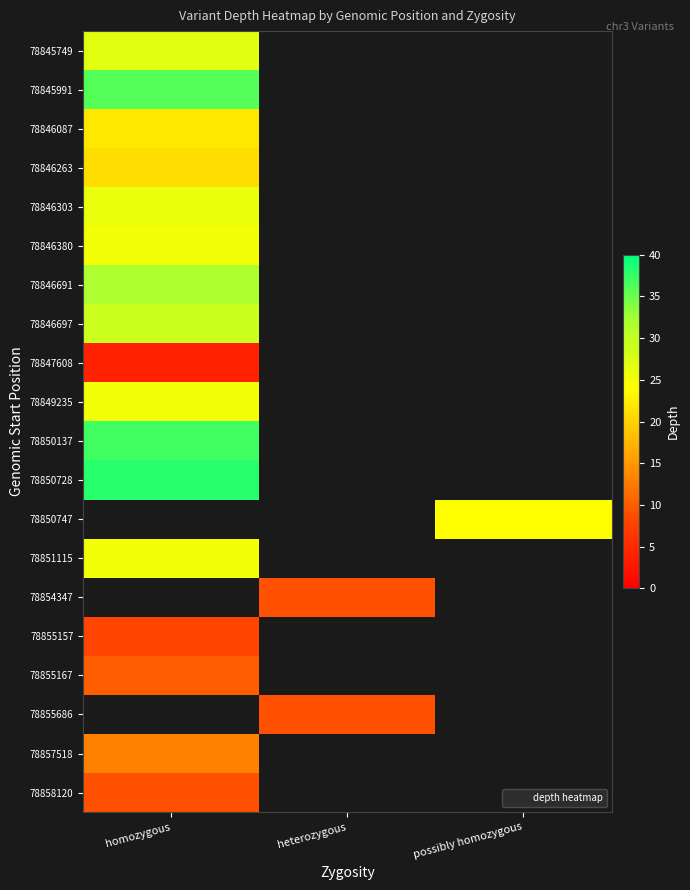

Which category has the highest value in the 78846697 series?

homozygous